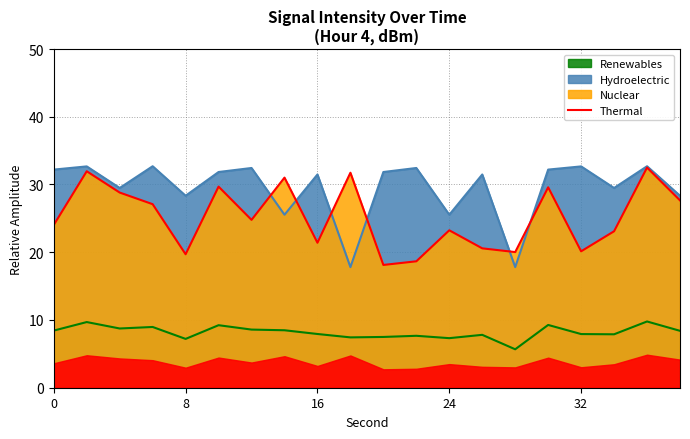

What is the maximum value shown in the chart?

32.5